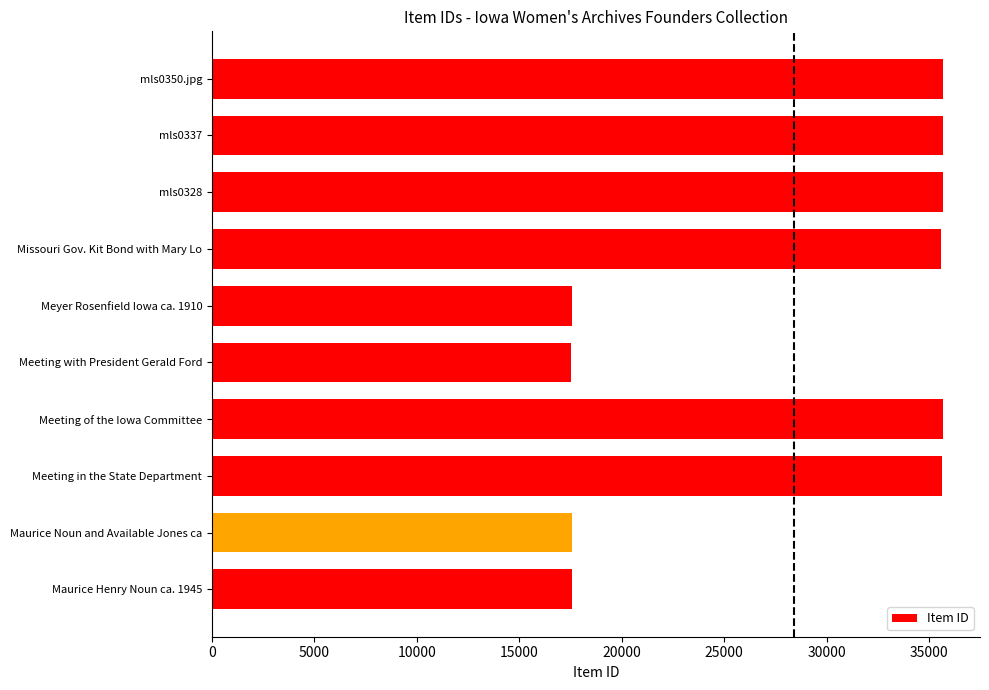

Read the value at Meeting with President Gerald Ford.

17534